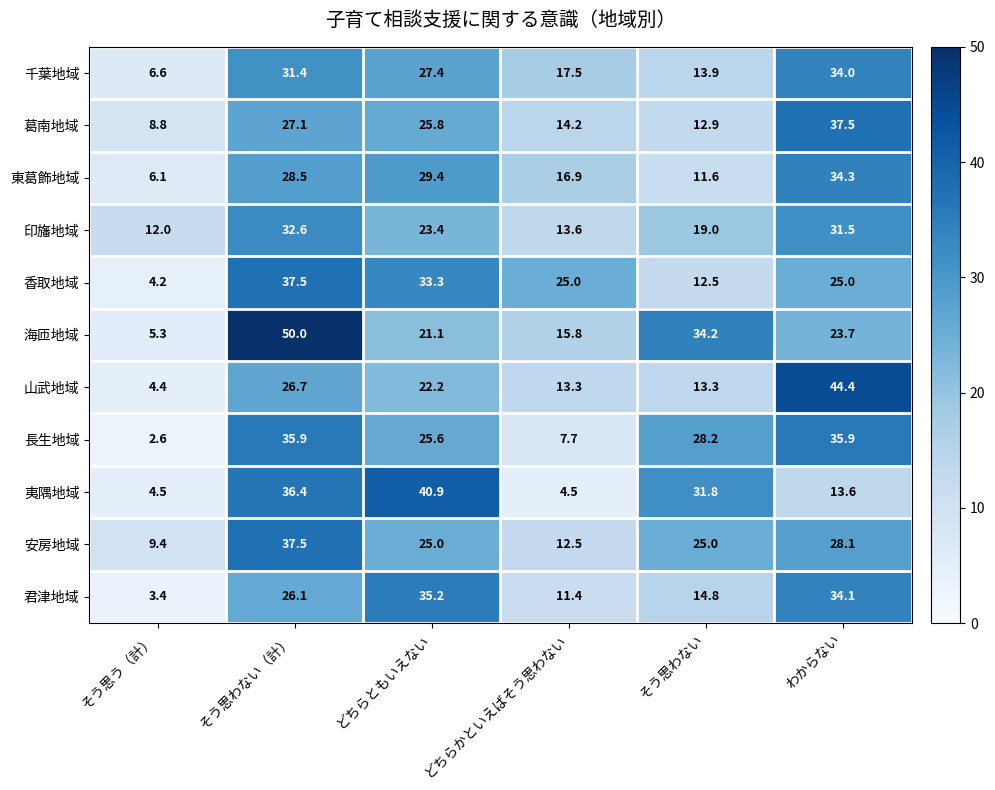

The value of 安房地域 at そう思わない is 15.5. True or false?

False